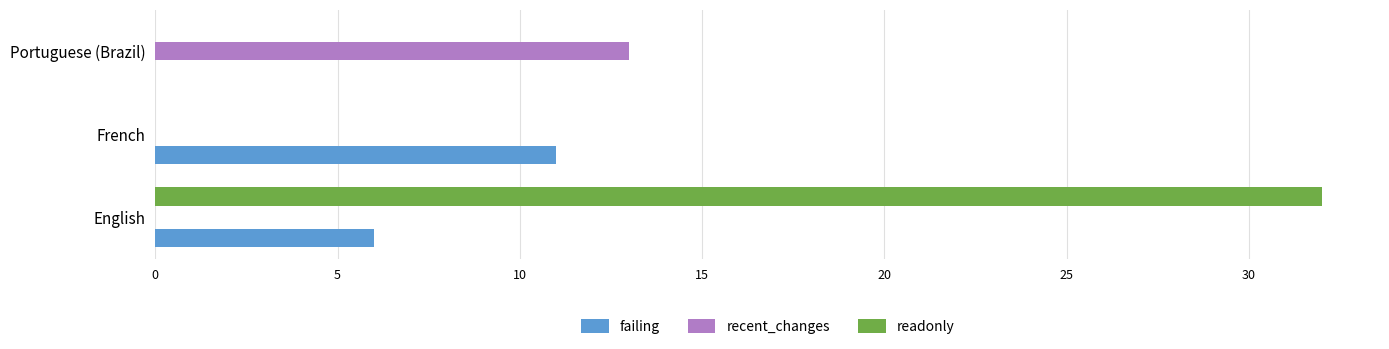

True or false: readonly has a value of 0 at French.

True